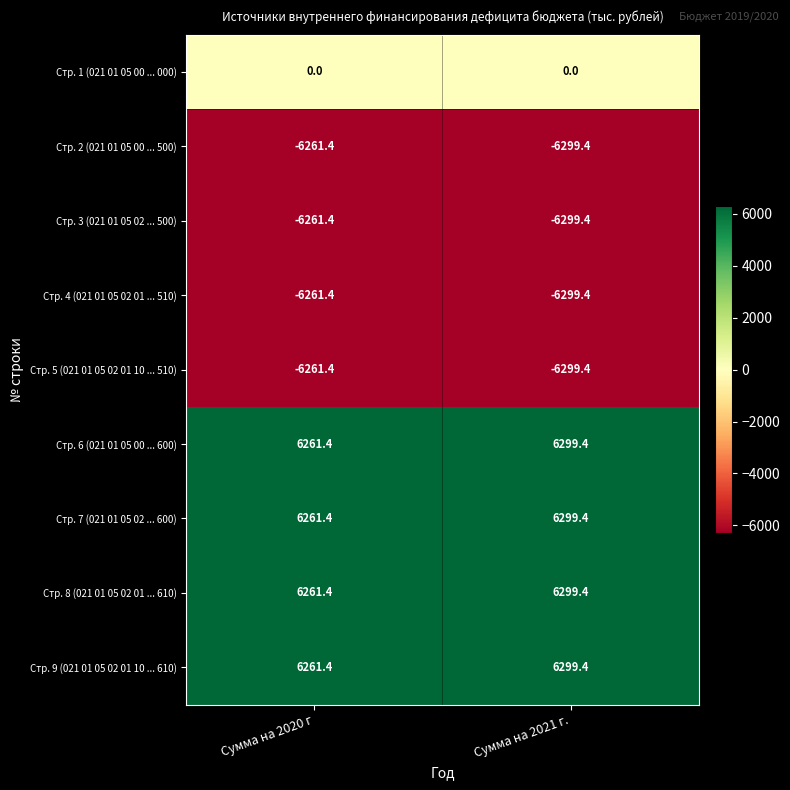

What is the maximum value for Стр. 6 (021 01 05 00 ... 600)?

6299.4